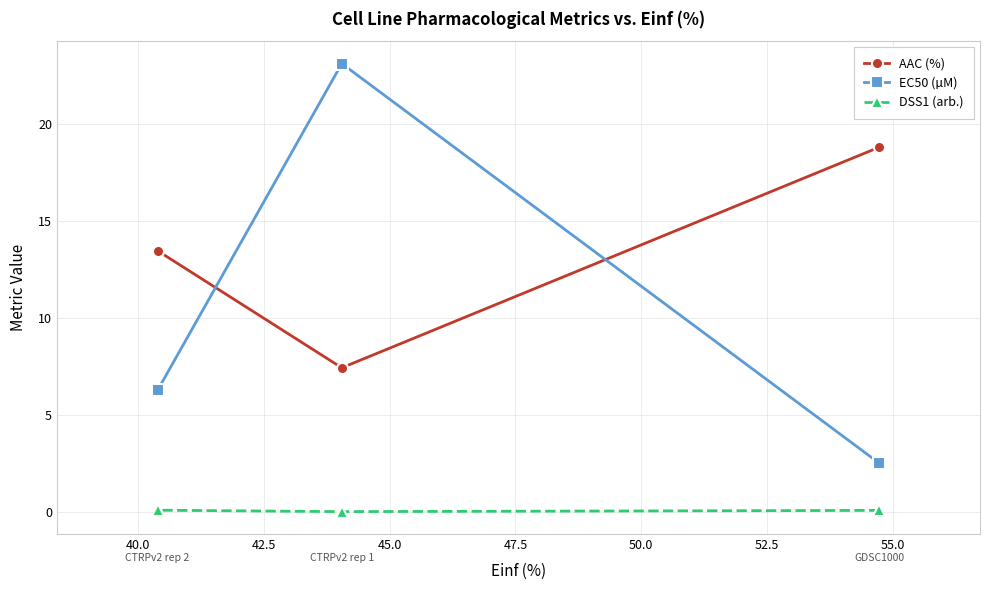

What are all the series names shown in the legend?

AAC (%), EC50 (µM), DSS1 (arb.)